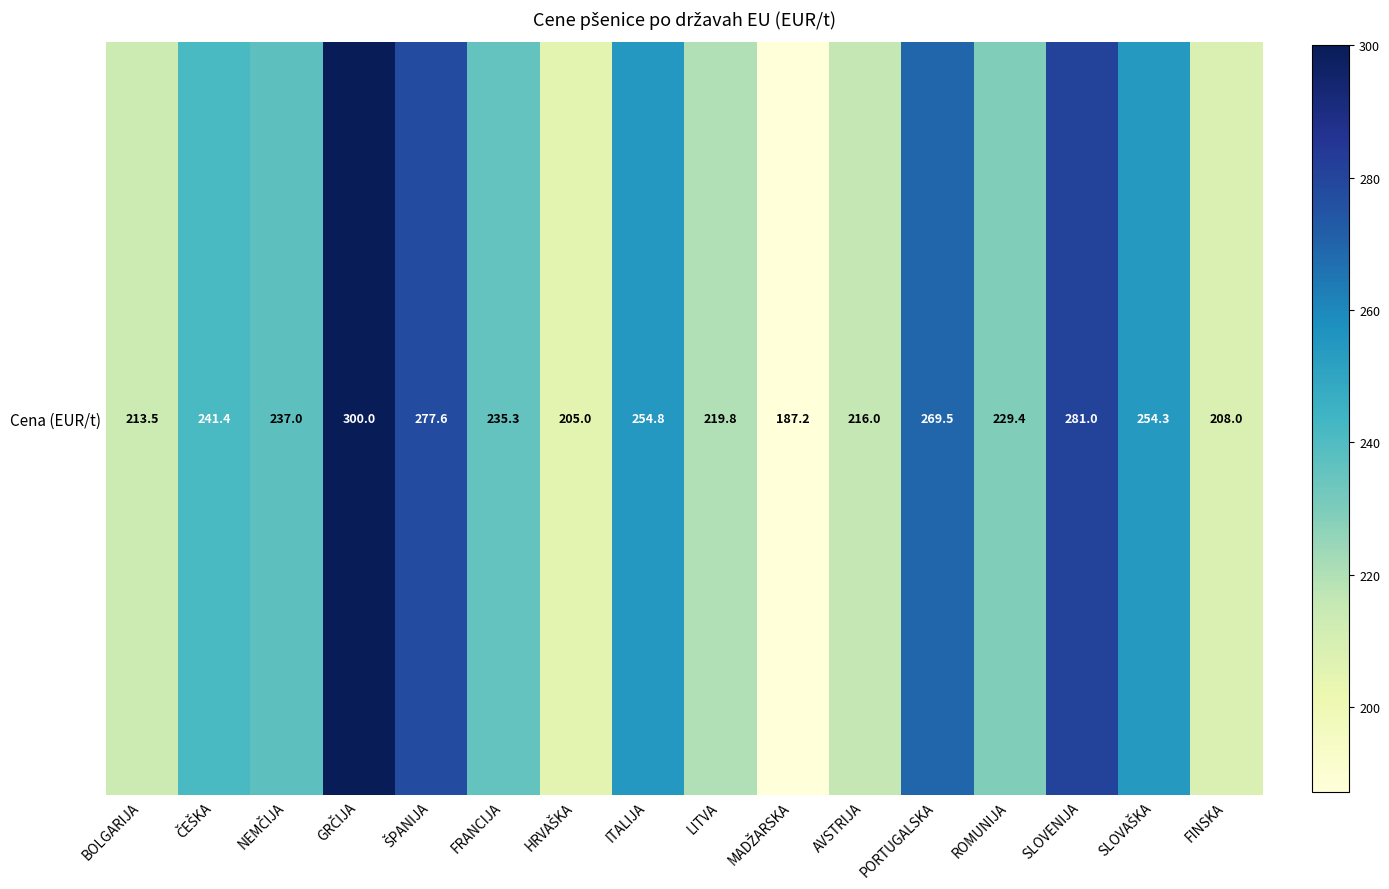

Which category has the highest value across all series?

GRČIJA